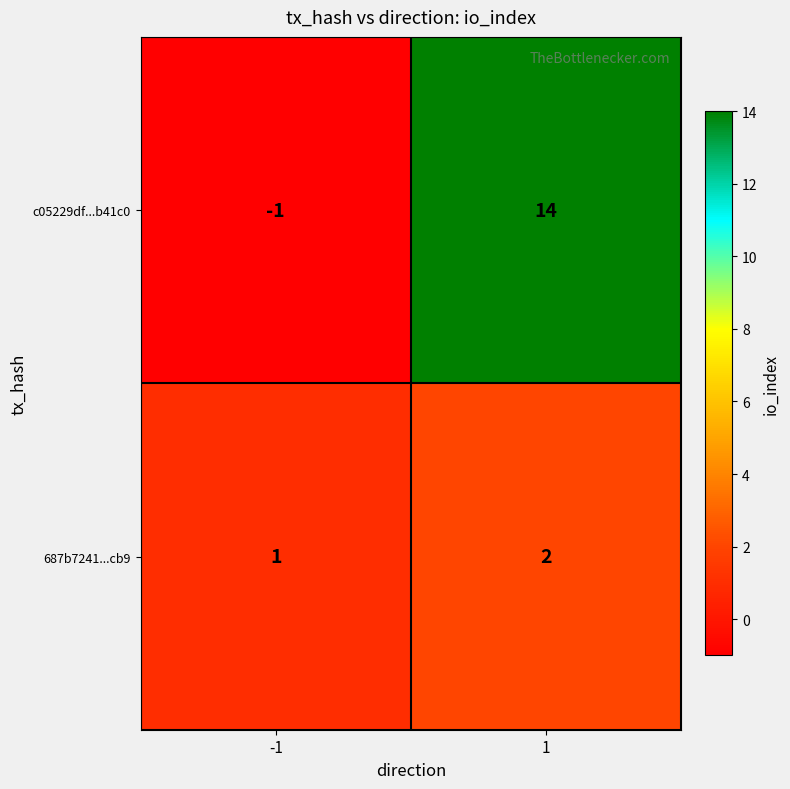

What value does the c05229df...b41c0 series have at 1?

14